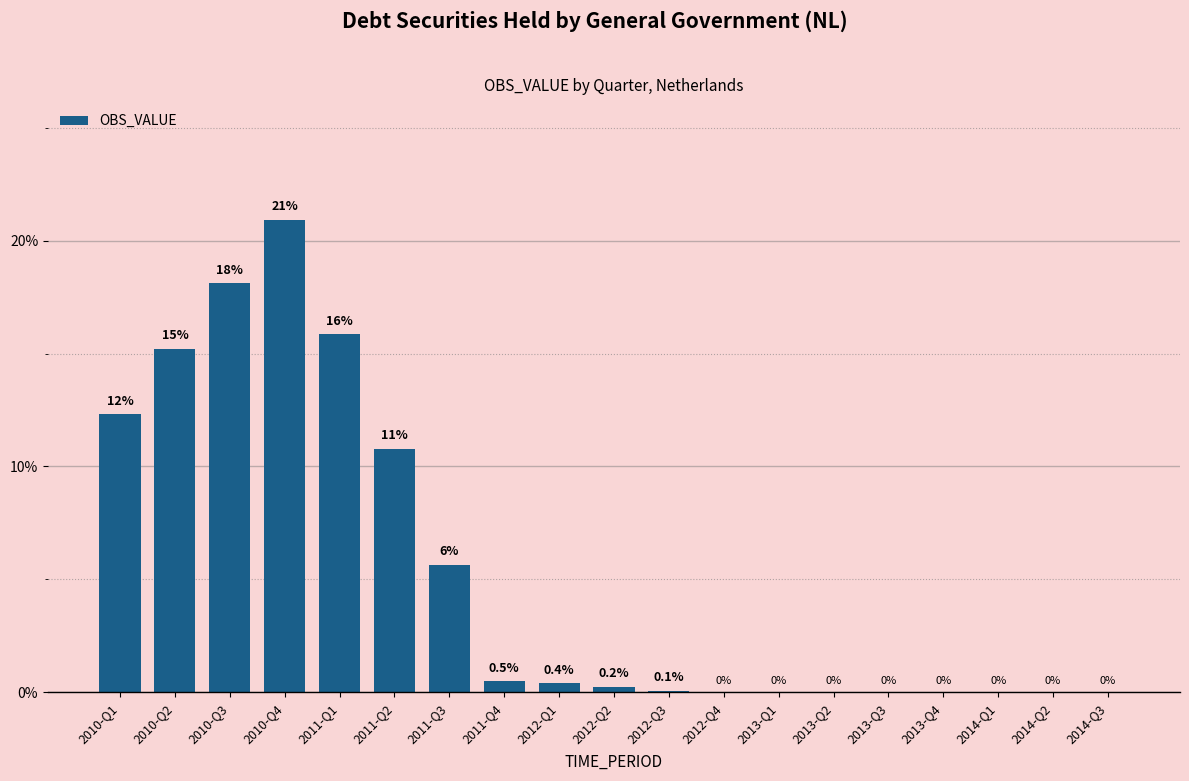

At which category does the chart reach its peak across all series?

2010-Q4